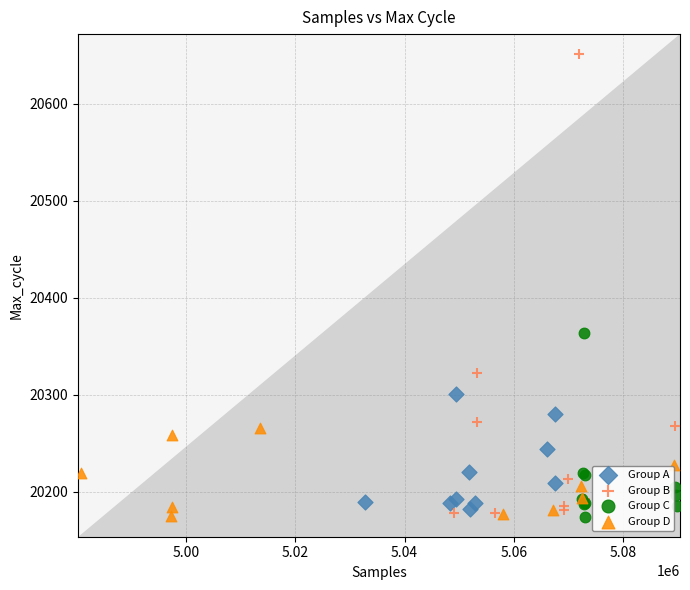

What are all the series names shown in the legend?

Group A, Group B, Group C, Group D